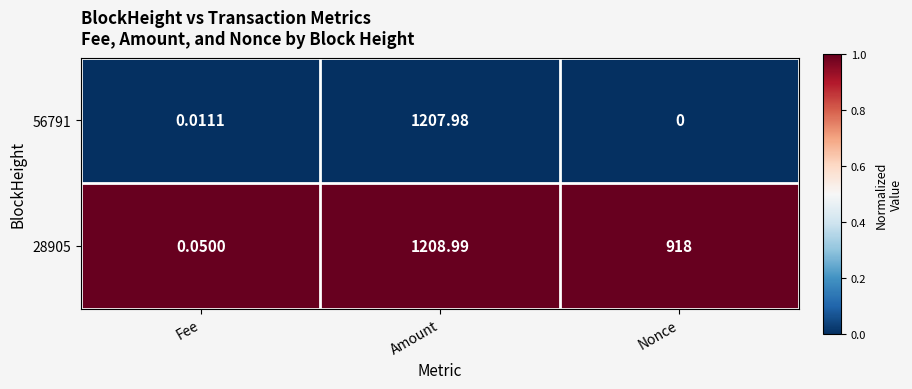

At how many categories does at least one series exceed 0?

3